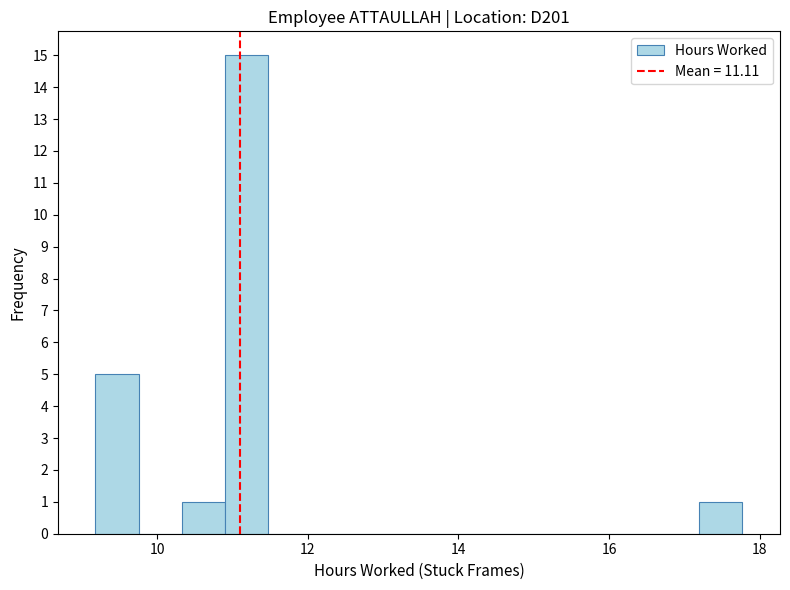

Read against the x-axis, roughly where is the centre of the tallest bar?

11.2